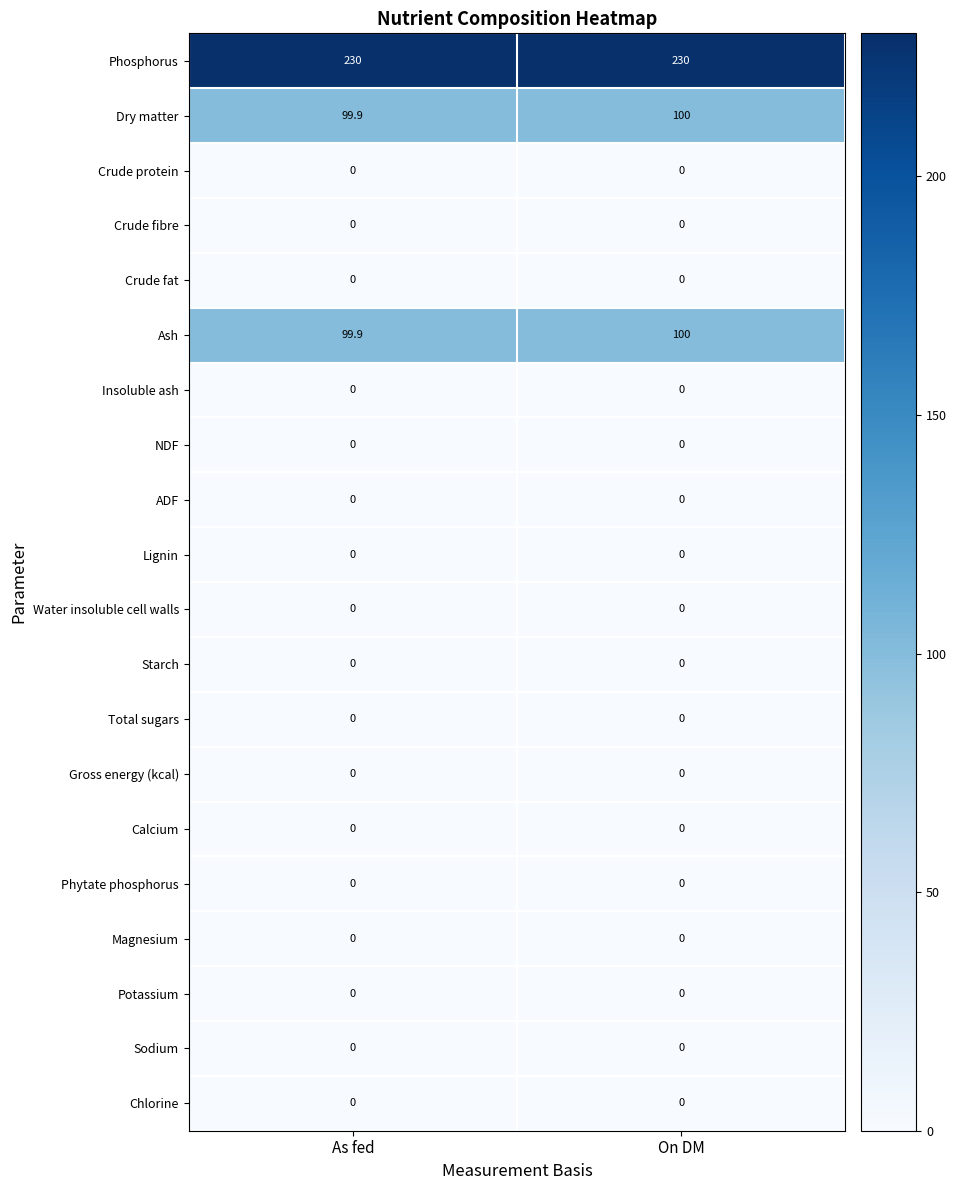

What is the spread (max minus min) of values at On DM?

230.0